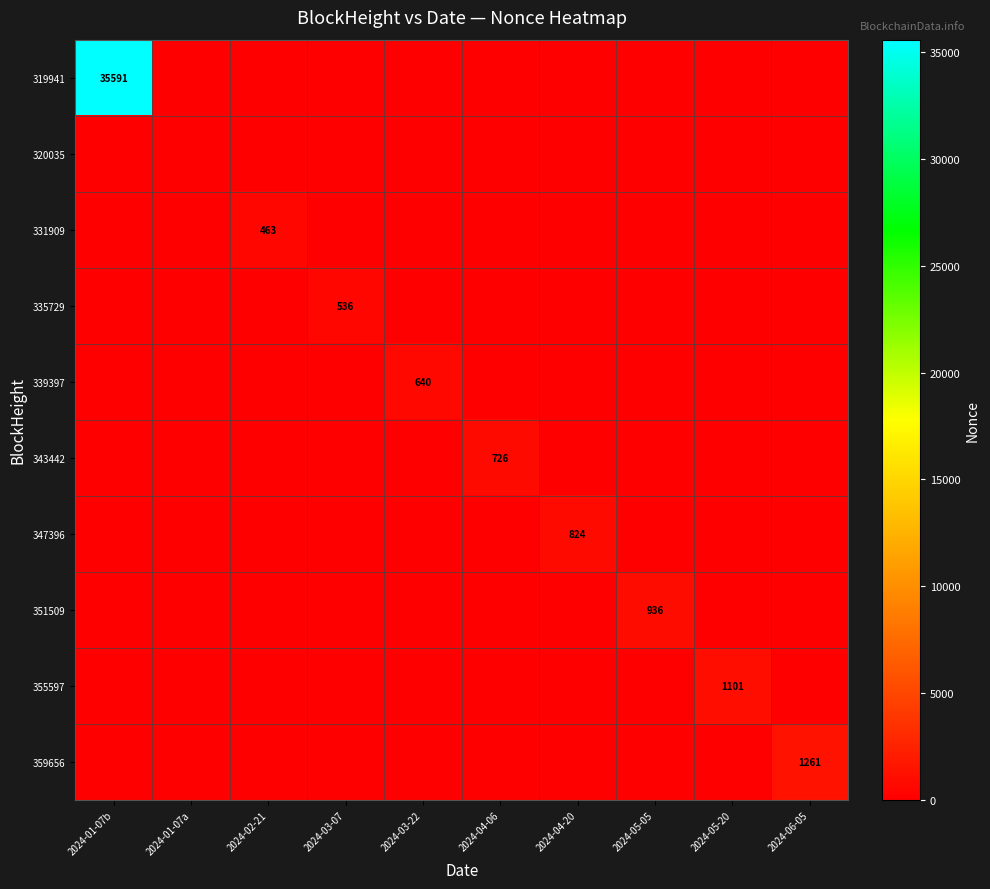

Is it true that 335729 equals 274 at 2024-03-07?

False